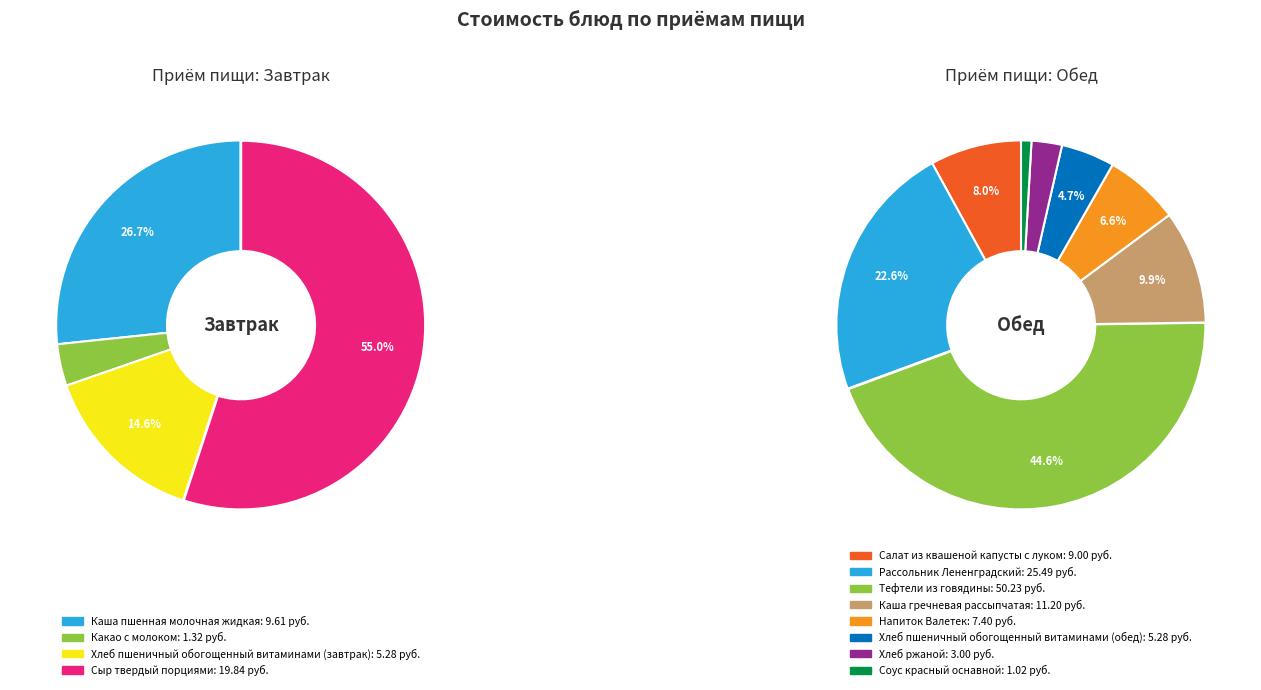

How many slices are in this pie chart?

12